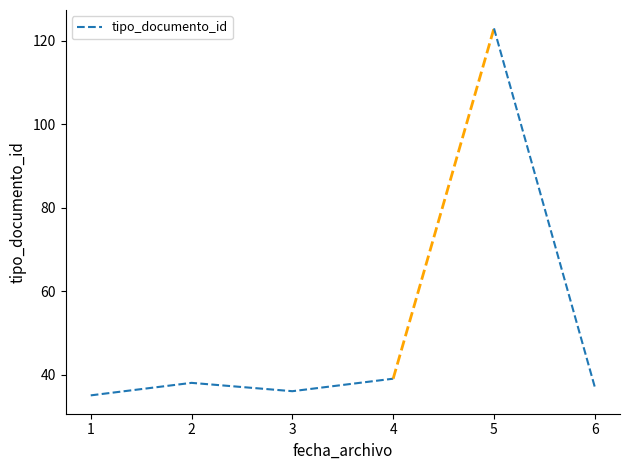

Which label corresponds to the largest value in the chart?

4